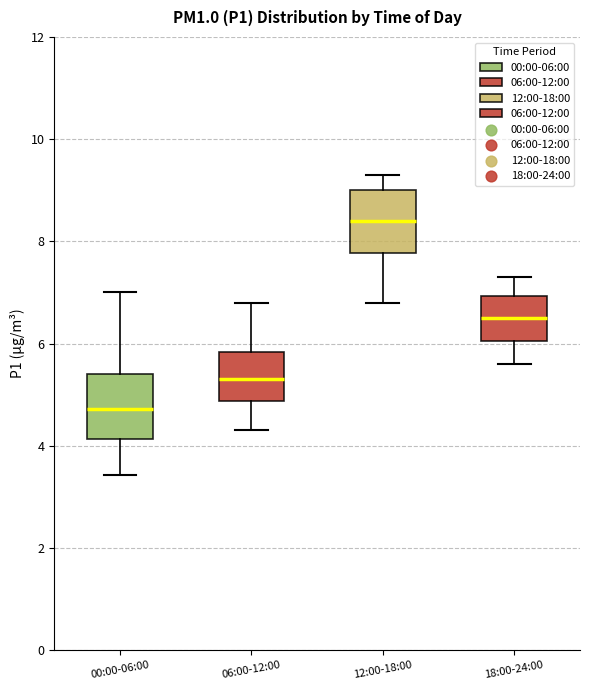

Reading left to right, transcribe this box plot: for each box, give where its median line is, the range the box spans, and where its two whiskers end, as read against the y-axis. The values are not printed on the chart, so give them approximately, as read against the axis.

00:00-06:00: median 4.8, box 4.2 to 5.4, whiskers 3.4 to 7.0
06:00-12:00: median 5.4, box 4.8 to 5.8, whiskers 4.4 to 6.8
12:00-18:00: median 8.4, box 7.8 to 9.0, whiskers 6.8 to 9.4
18:00-24:00: median 6.6, box 6.0 to 7.0, whiskers 5.6 to 7.4